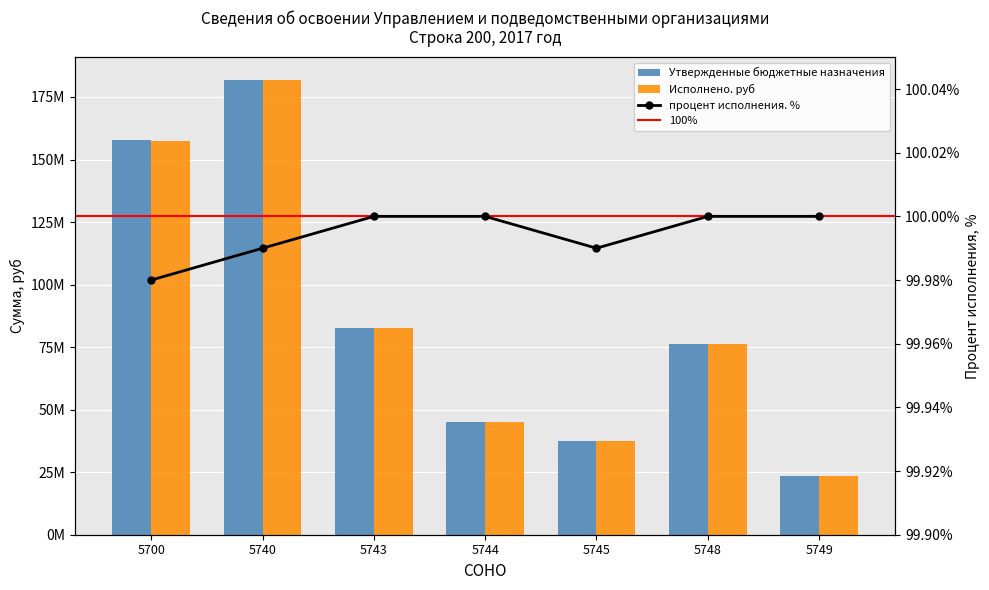

Which series has the largest total across all categories?

Утвержденные бюджетные назначения